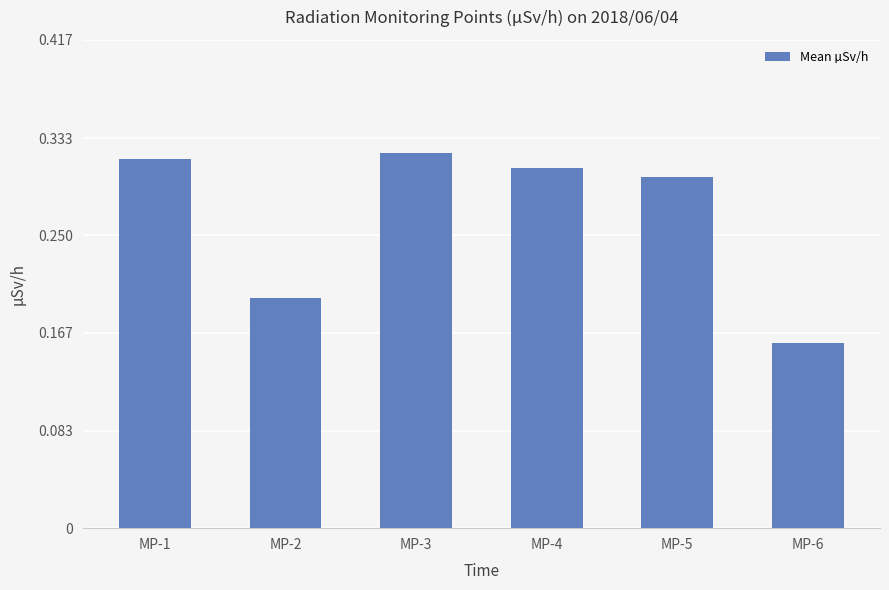

The value at MP-6 is 0.2. True or false?

True